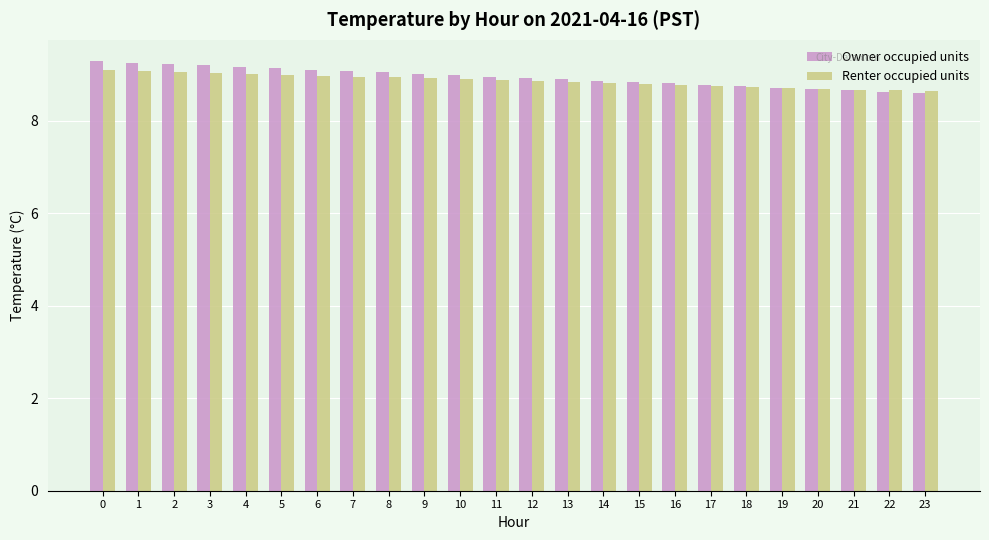

What is the average value of the Owner occupied units series?

8.9